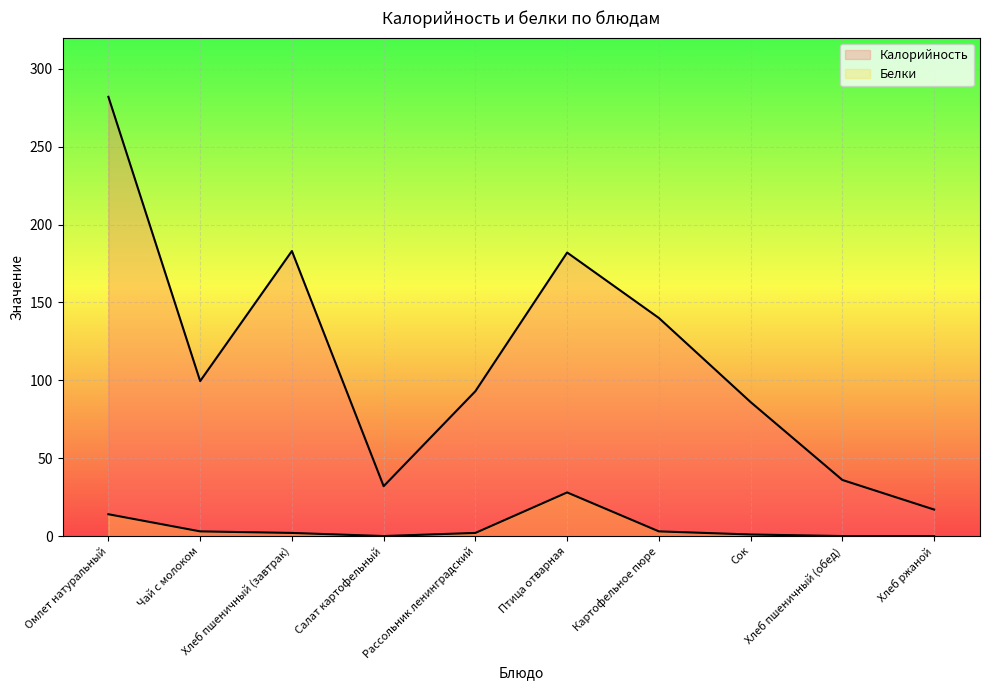

What is the label of the 3rd point from the left?

Хлеб пшеничный (завтрак)